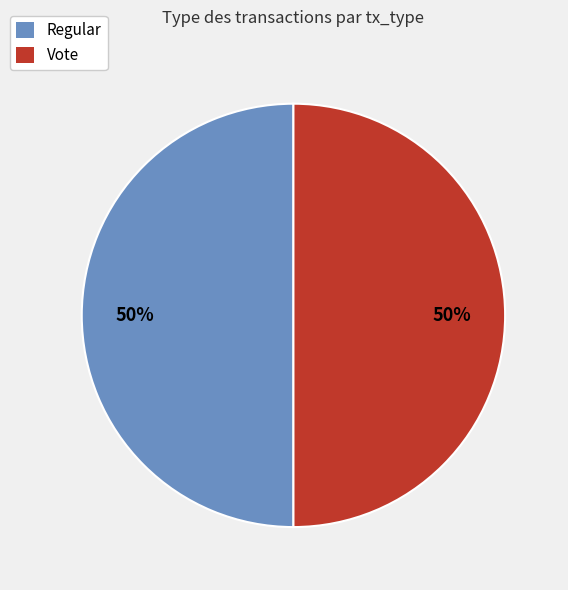

Combined, do Regular and Vote account for over 50%?

Yes